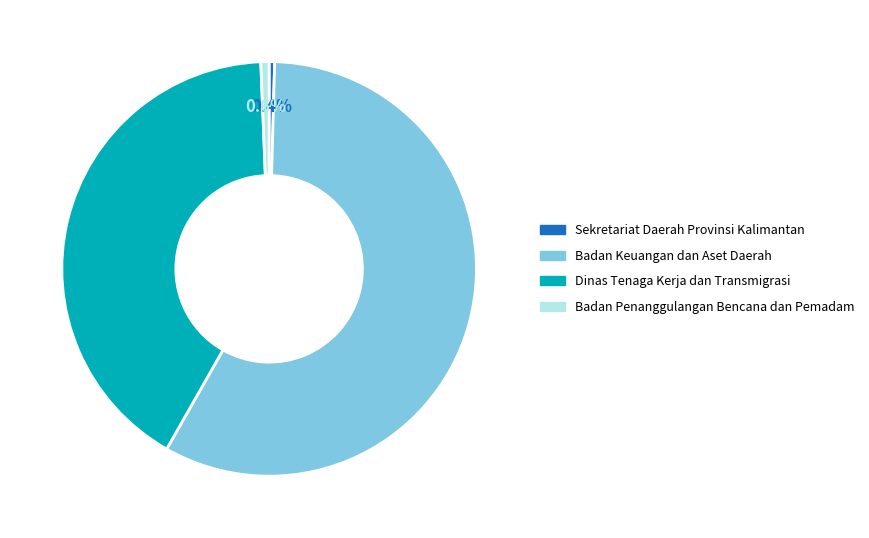

Is there a majority slice in this chart?

Yes